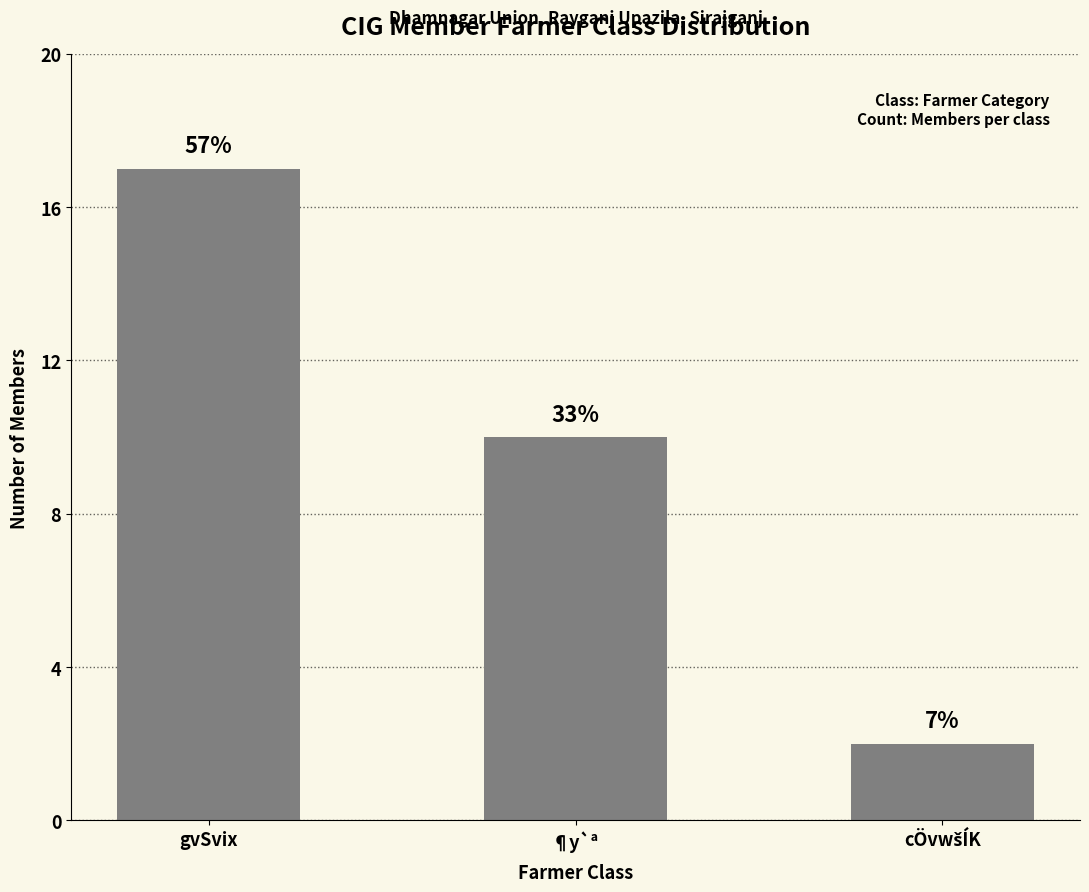

What is the label of the 1st bar from the left?

gvSvix